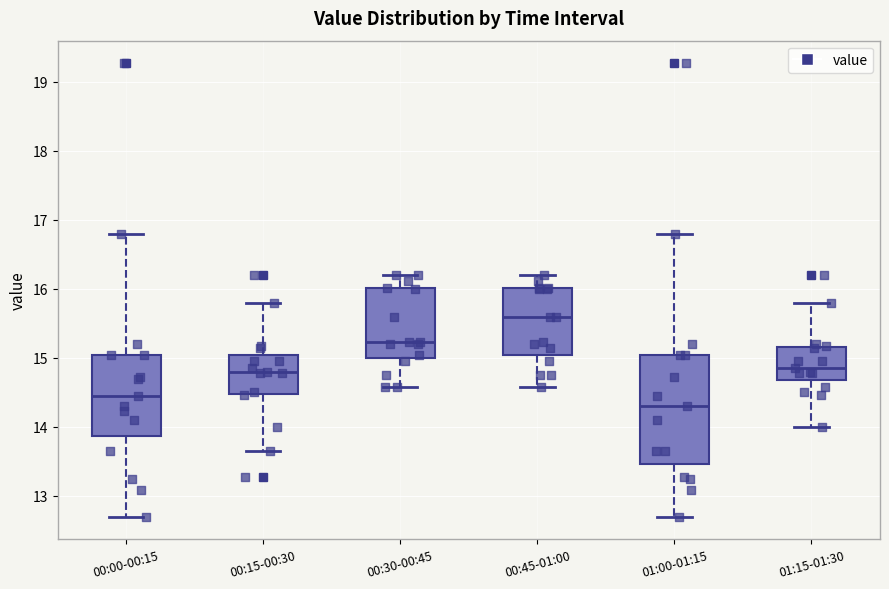

Comparing the boxes themselves (not the whiskers), which one is the tallest?

01:00-01:15